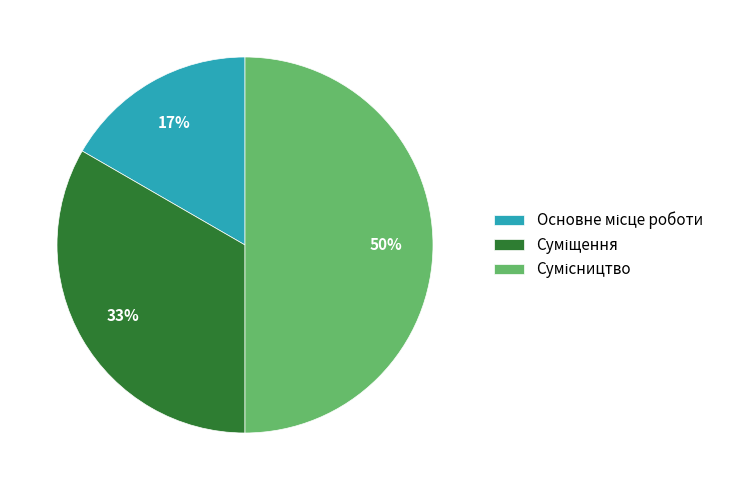

To the nearest percent, what is the average slice percentage?

33%